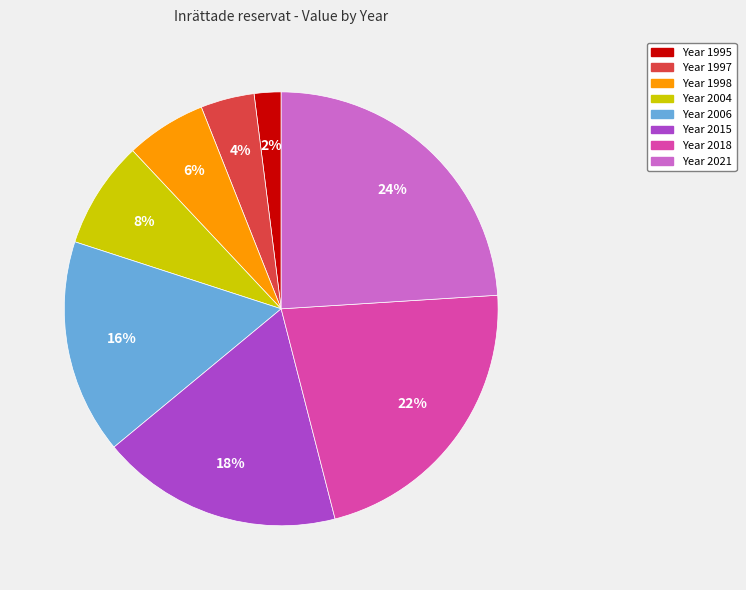

To the nearest percent, what is the difference between the largest and smallest slice percentages?

22%